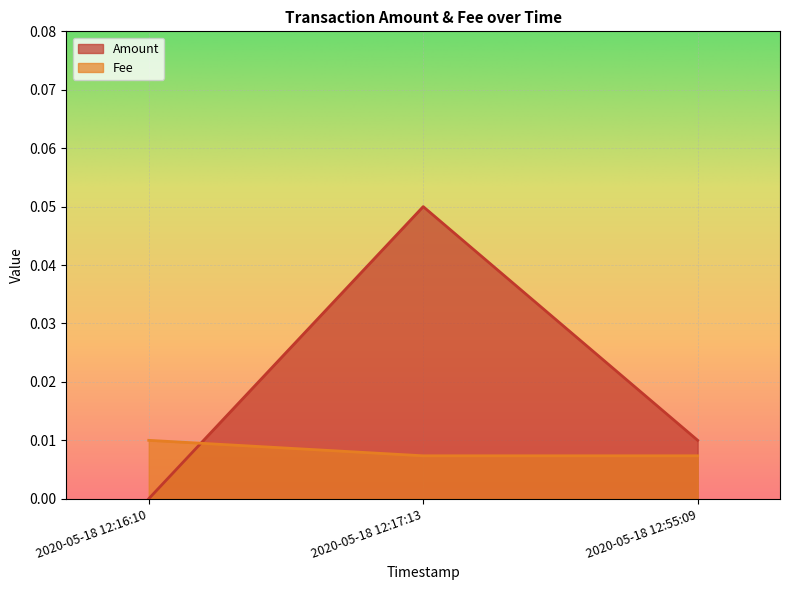

At which label does Fee reach its minimum?

2020-05-18 12:17:13